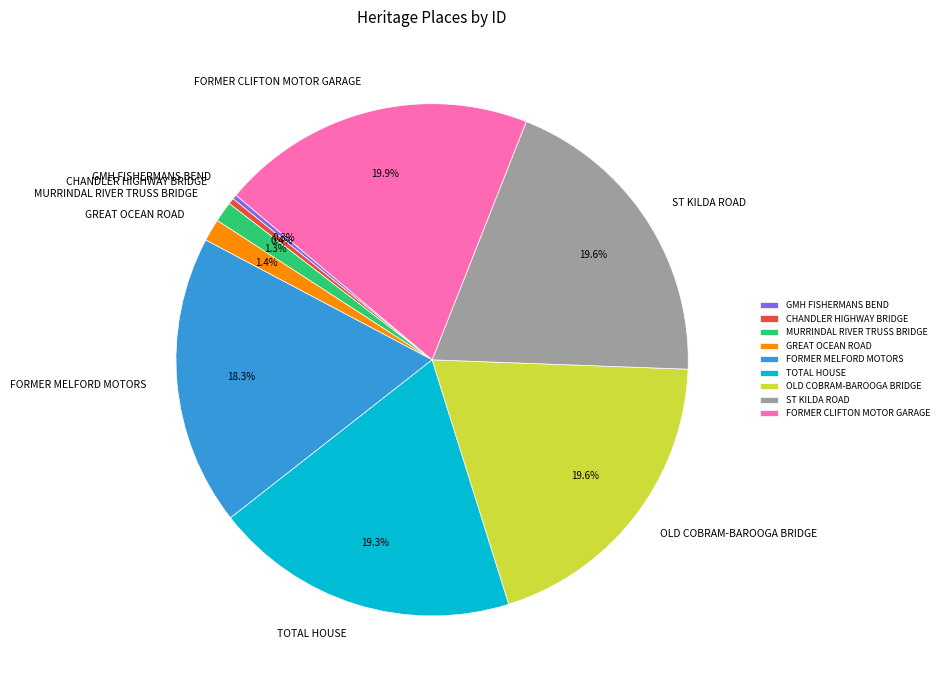

Does any single category account for the majority?

No